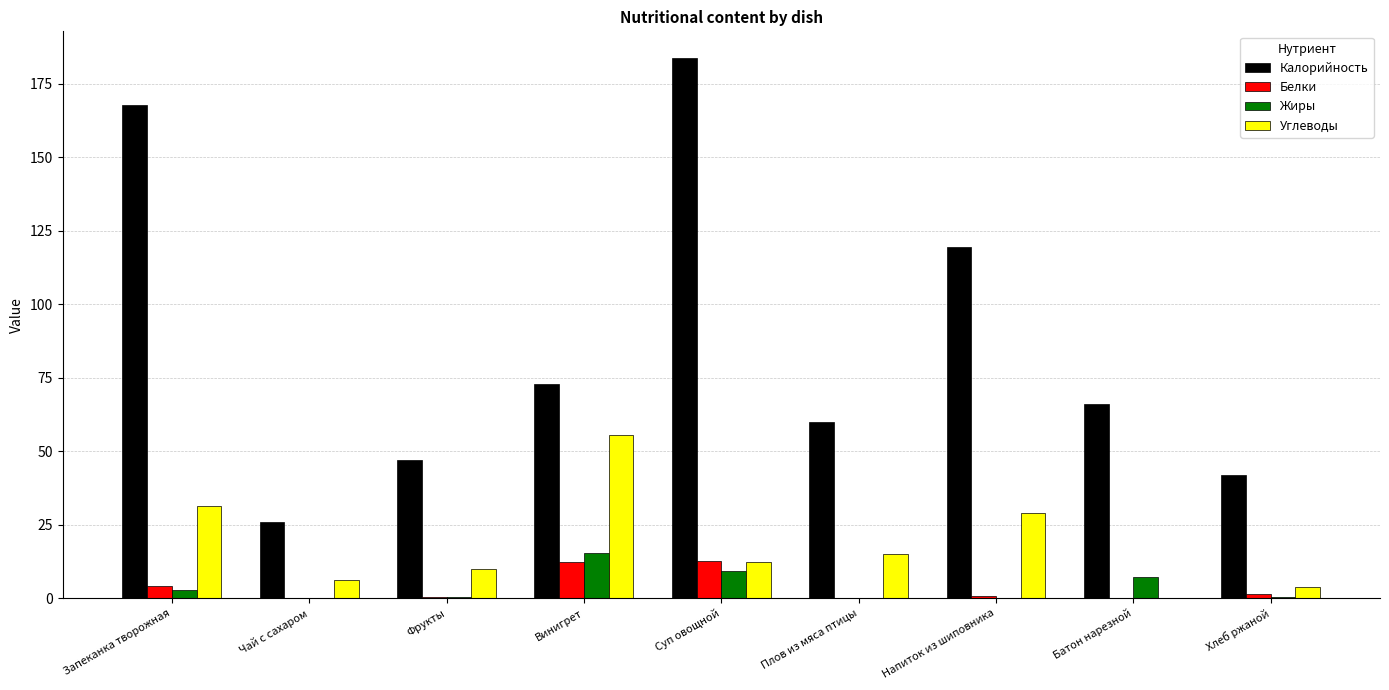

Between Фрукты and Винигрет, which series saw the biggest shift?

Углеводы